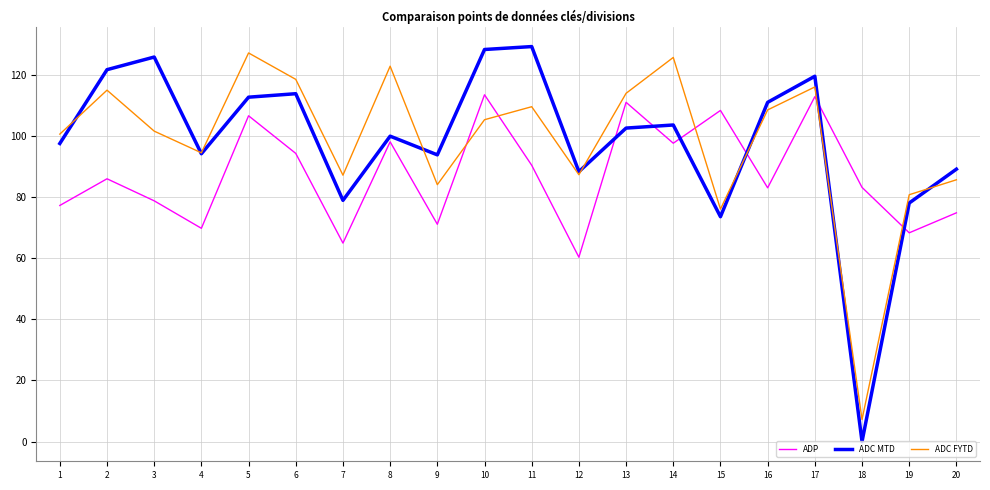

Which series has the largest range (max minus min)?

ADC MTD